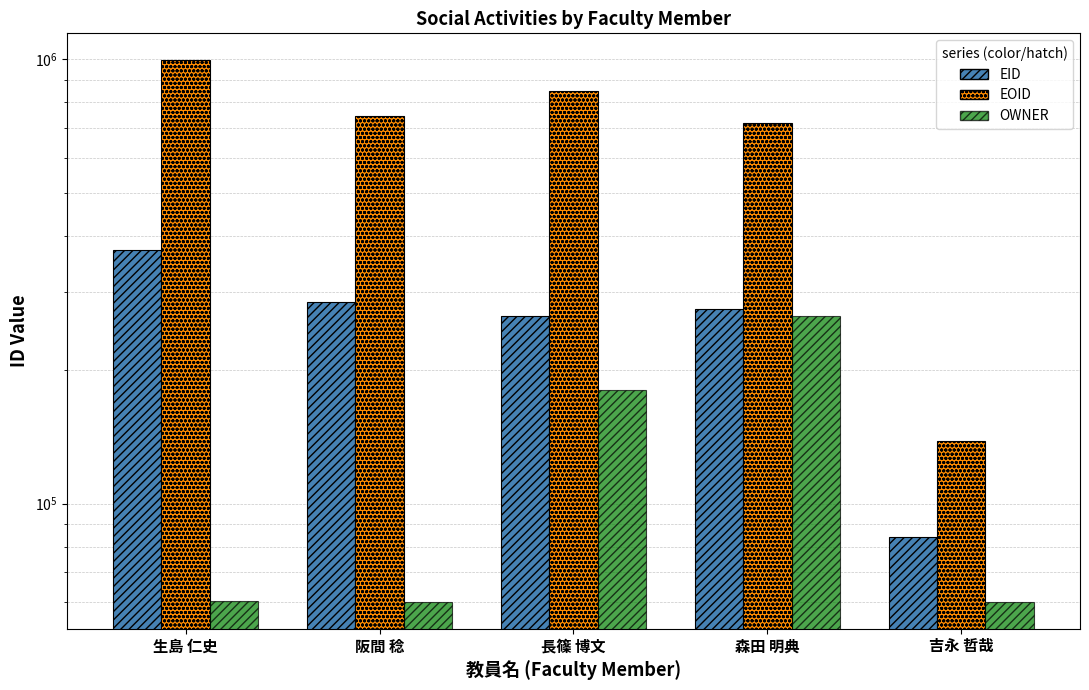

How many bars are there in total?

15